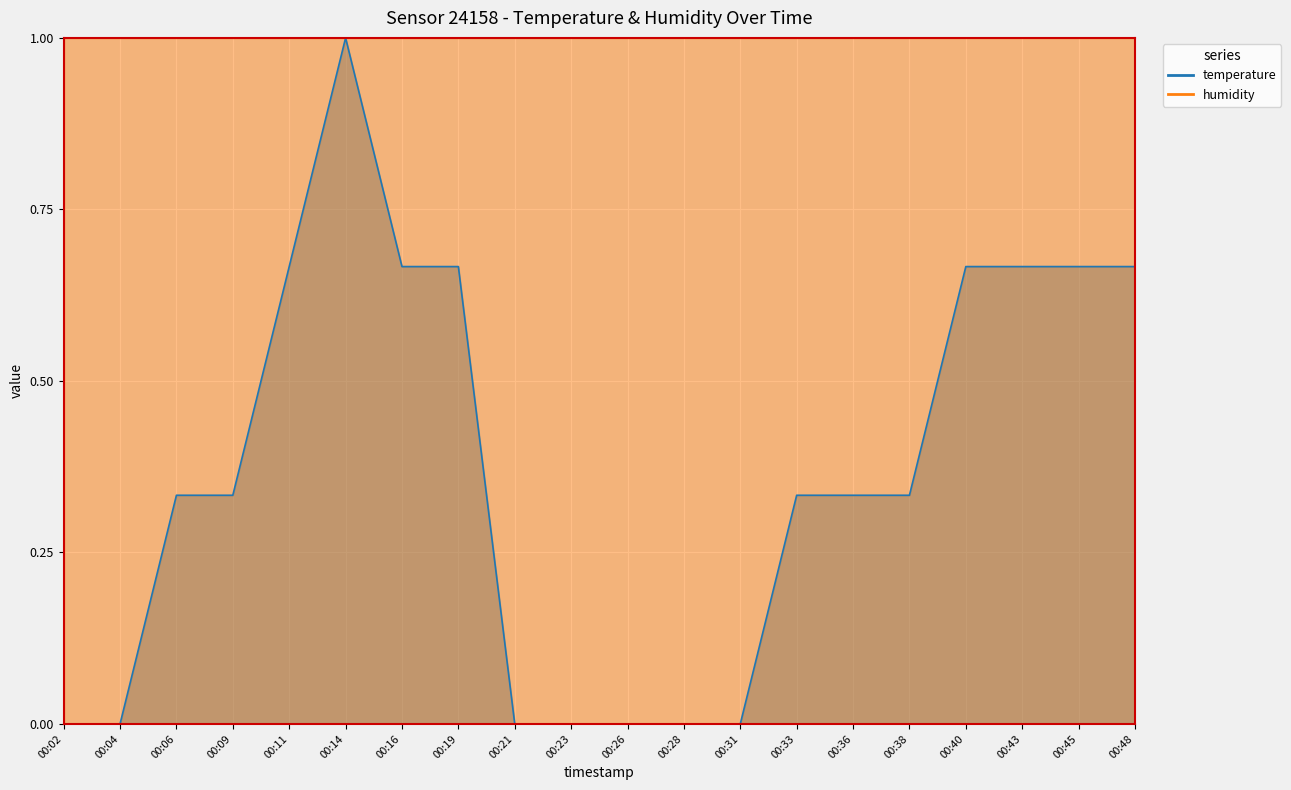

List the labels in order of value, largest first.

00:14, 00:11, 00:16, 00:19, 00:40, 00:43, 00:45, 00:48, 00:06, 00:09, 00:33, 00:36, 00:38, 00:02, 00:04, 00:21, 00:23, 00:26, 00:28, 00:31